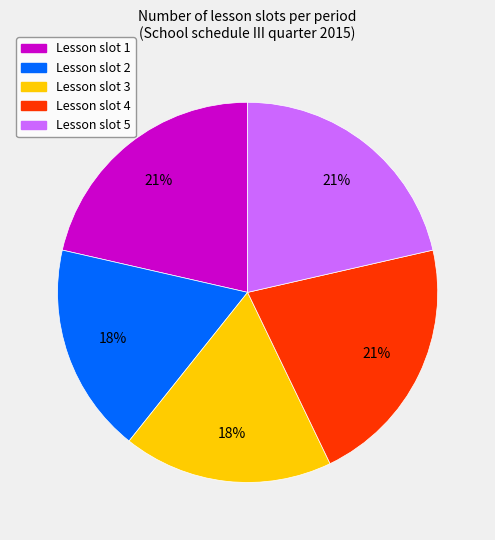

Is it true that Lesson slot 1 is 29% of the pie?

False